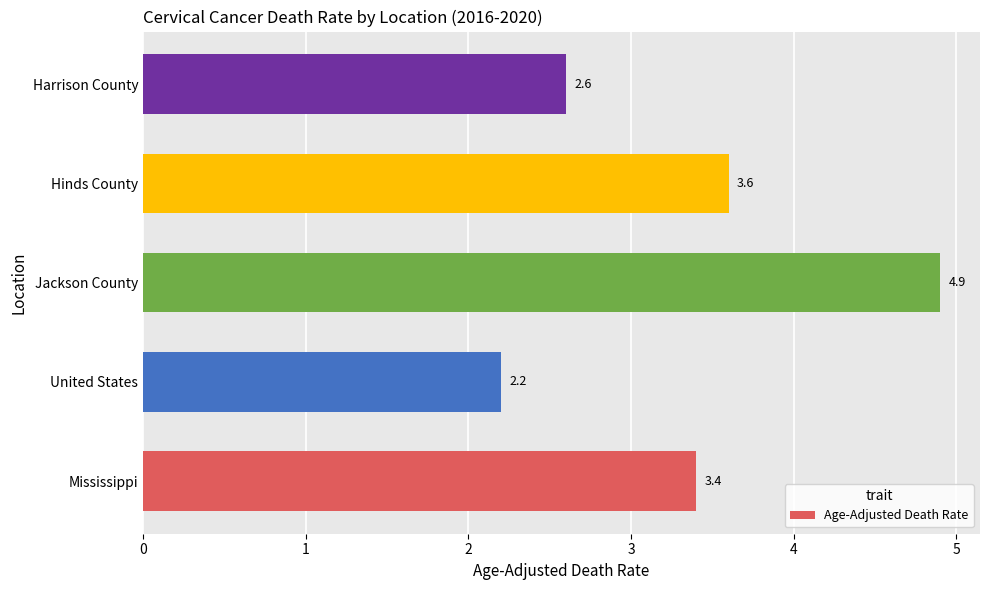

Which has a higher value, Mississippi or Hinds County?

Hinds County